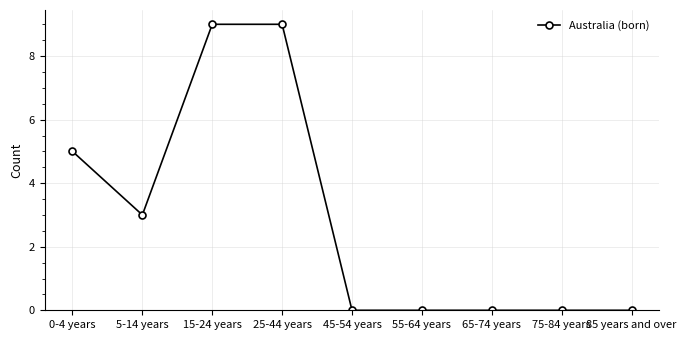

True or false: the data shows 0 at 75-84 years.

True